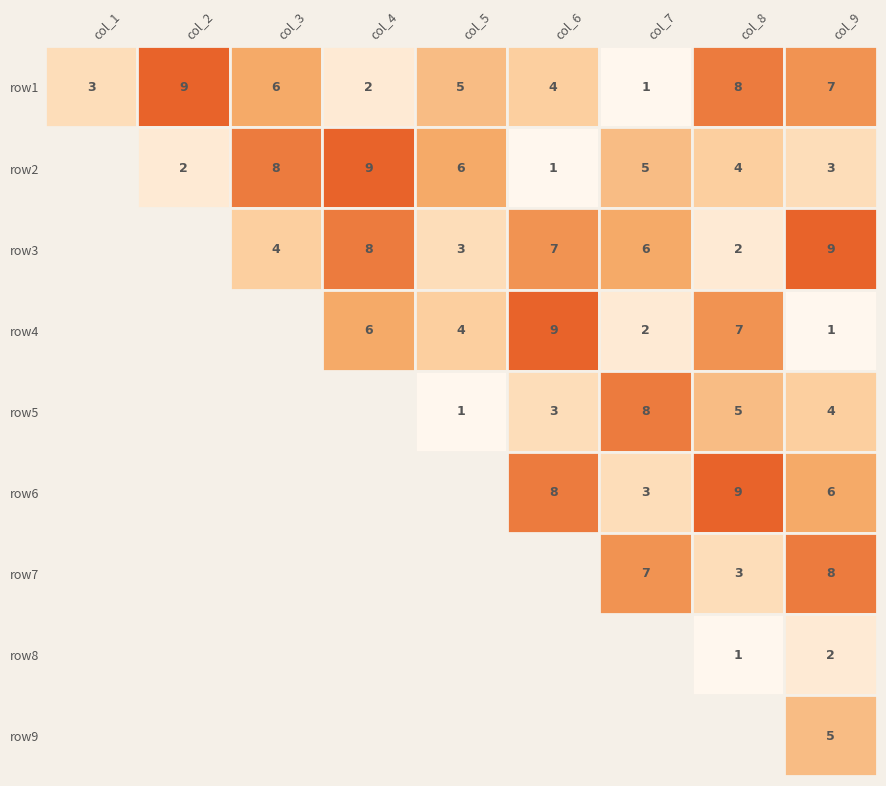

What is the difference between the row5 values at 1 and 8?

2